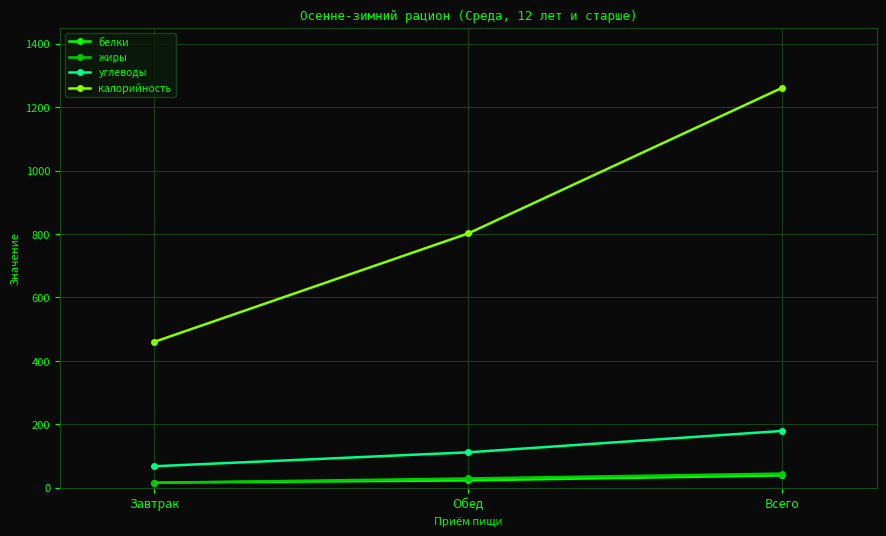

Does the chart display data point markers on the line(s)?

Yes